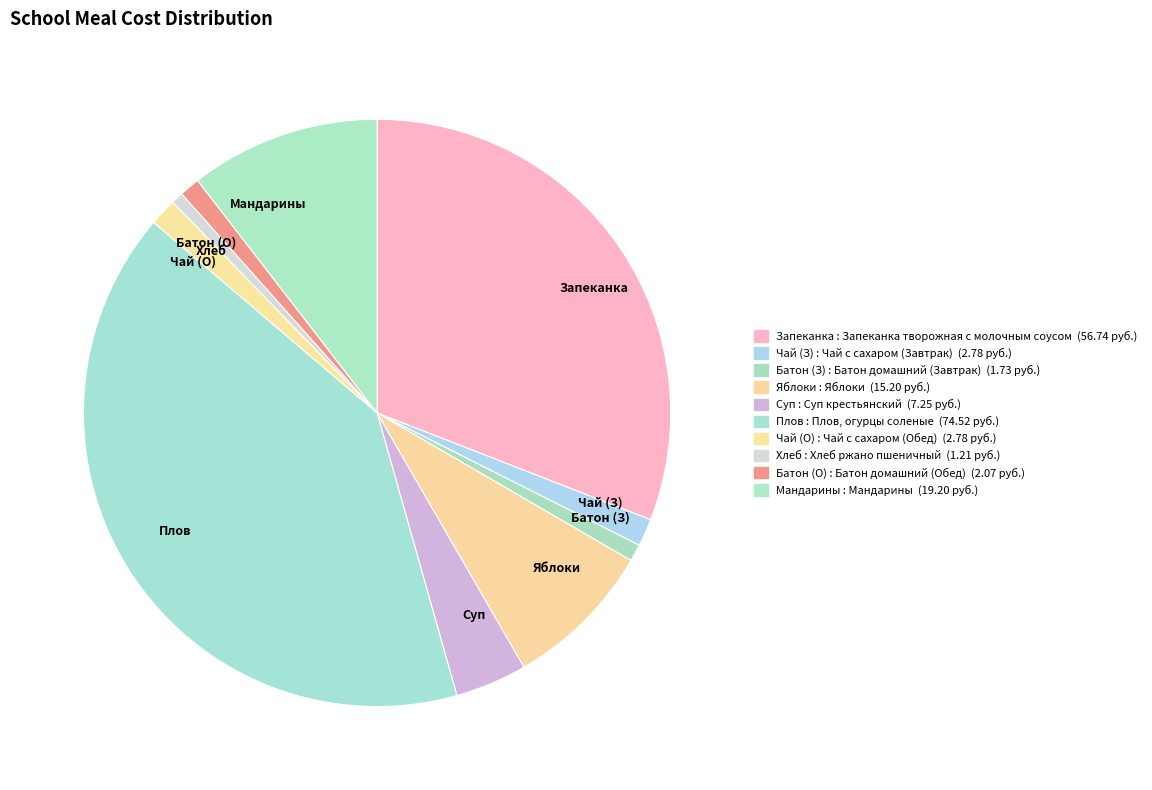

The Запеканка slice represents 23% of the pie. True or false?

False